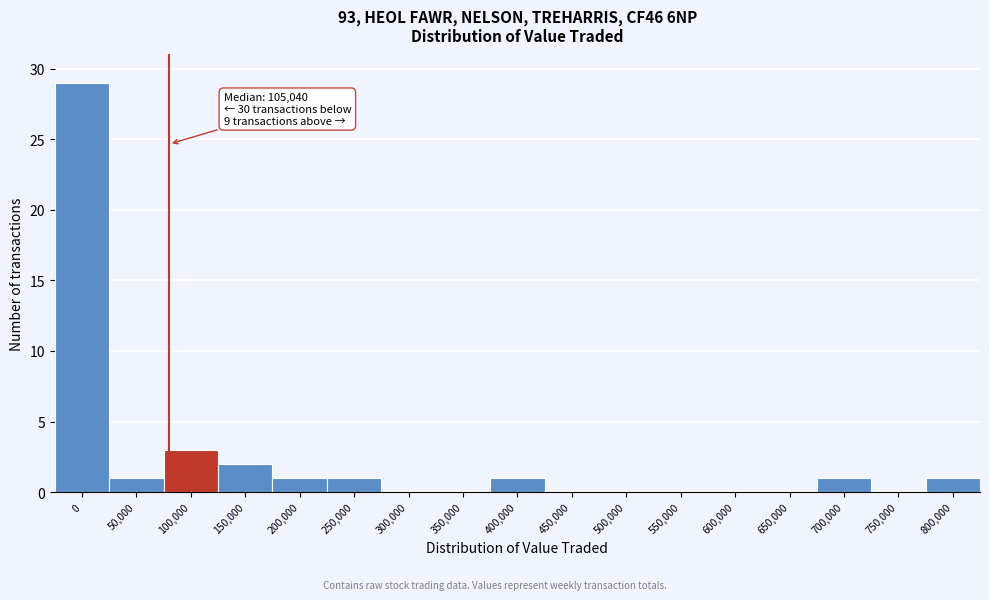

Reading left to right, list all the values displayed in this chart.

0=29	50,000=1	100,000=3	150,000=2	200,000=1	250,000=1	300,000=0	350,000=0	400,000=1	450,000=0	500,000=0	550,000=0	600,000=0	650,000=0	700,000=1	750,000=0	800,000=1